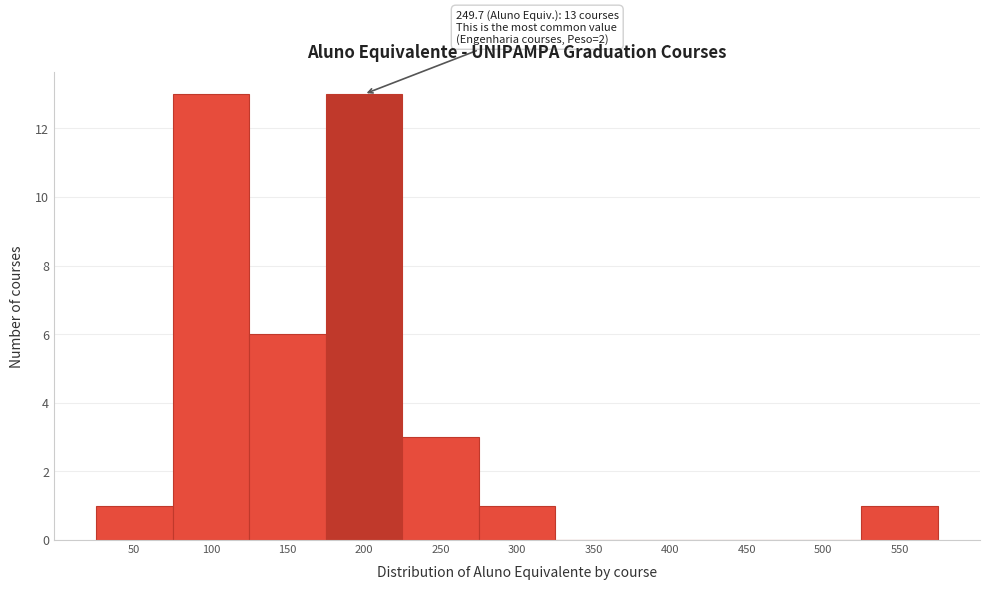

Reading left to right, list all the values displayed in this chart.

50=1	100=13	150=6	200=13	250=3	300=1	350=0	400=0	450=0	500=0	550=1